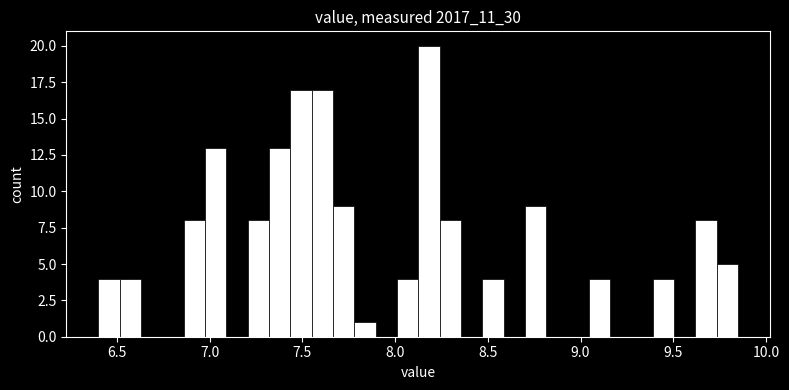

Read against the x-axis, roughly where is the centre of the tallest bar?

8.20